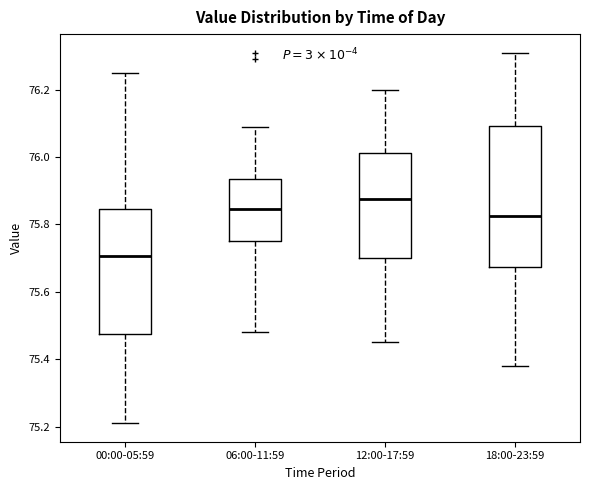

Reading left to right, transcribe this box plot: for each box, give where its median line is, the range the box spans, and where its two whiskers end, as read against the y-axis. The values are not printed on the chart, so give them approximately, as read against the axis.

00:00-05:59: median 75.70, box 75.48 to 75.84, whiskers 75.22 to 76.26
06:00-11:59: median 75.84, box 75.76 to 75.94, whiskers 75.48 to 76.10
12:00-17:59: median 75.88, box 75.70 to 76.02, whiskers 75.46 to 76.20
18:00-23:59: median 75.82, box 75.68 to 76.10, whiskers 75.38 to 76.32